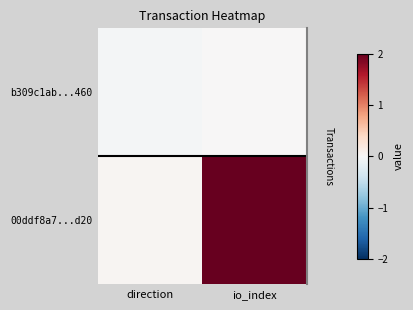

Reading right to left, what are all the values shown in this chart?

b309c1ab...460: io_index=0.0	direction=-0.0
00ddf8a7...d20: io_index=2.0	direction=0.0